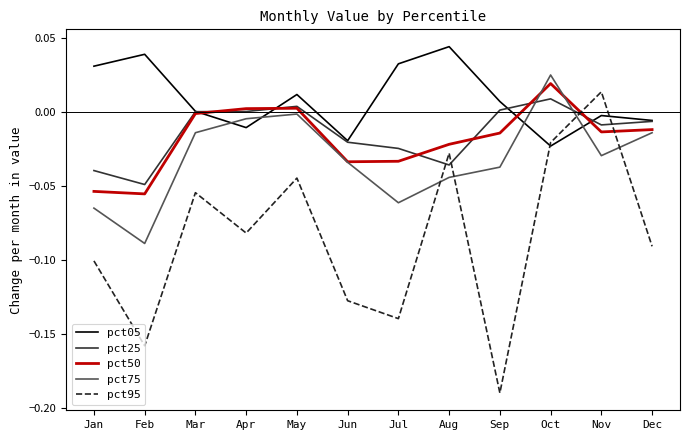

True or false: pct50 and pct75 intersect in this chart.

True